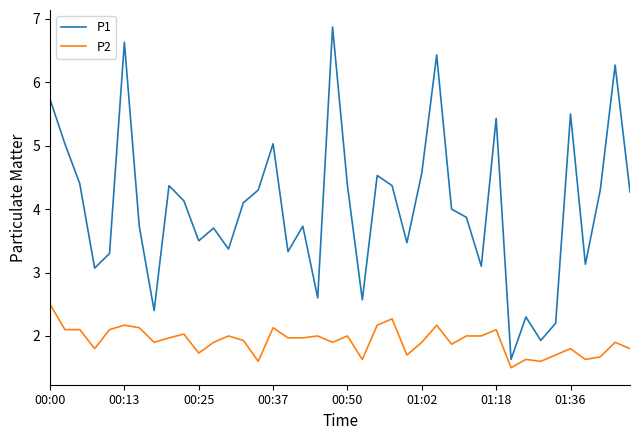

How many lines are shown in the chart?

2